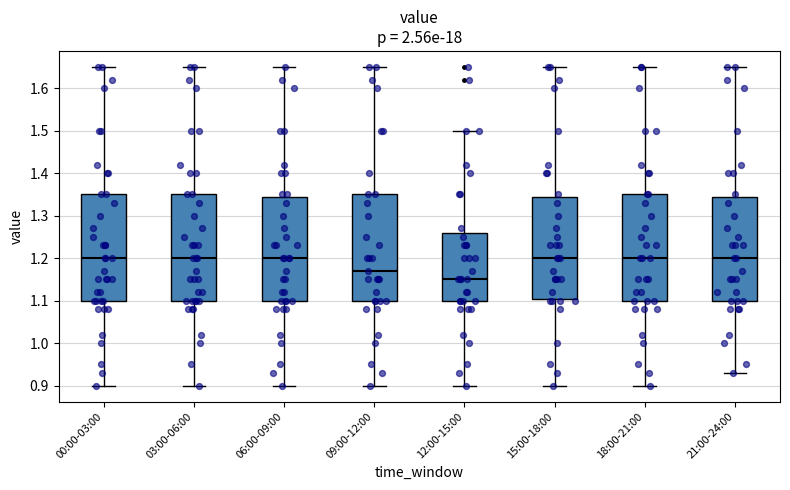

Reading left to right, transcribe this box plot: for each box, give where its median line is, the range the box spans, and where its two whiskers end, as read against the y-axis. The values are not printed on the chart, so give them approximately, as read against the axis.

00:00-03:00: median 1.20, box 1.10 to 1.35, whiskers 0.90 to 1.65
03:00-06:00: median 1.20, box 1.10 to 1.35, whiskers 0.90 to 1.65
06:00-09:00: median 1.20, box 1.10 to 1.35, whiskers 0.90 to 1.65
09:00-12:00: median 1.17, box 1.10 to 1.35, whiskers 0.90 to 1.65
12:00-15:00: median 1.15, box 1.10 to 1.26, whiskers 0.90 to 1.50
15:00-18:00: median 1.20, box 1.11 to 1.35, whiskers 0.90 to 1.65
18:00-21:00: median 1.20, box 1.10 to 1.35, whiskers 0.90 to 1.65
21:00-24:00: median 1.20, box 1.10 to 1.35, whiskers 0.93 to 1.65